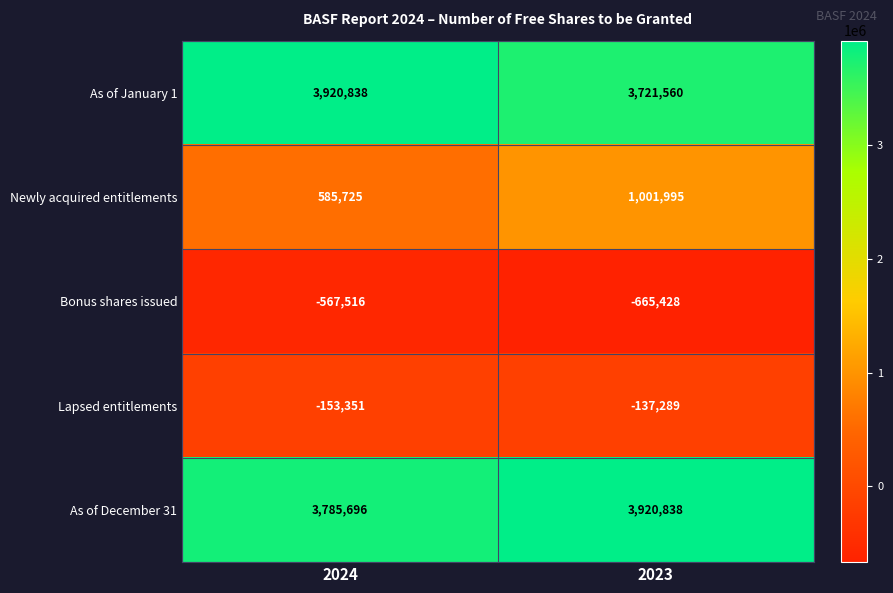

True or false: As of January 1 has a value of 3721560 at 2023.

True